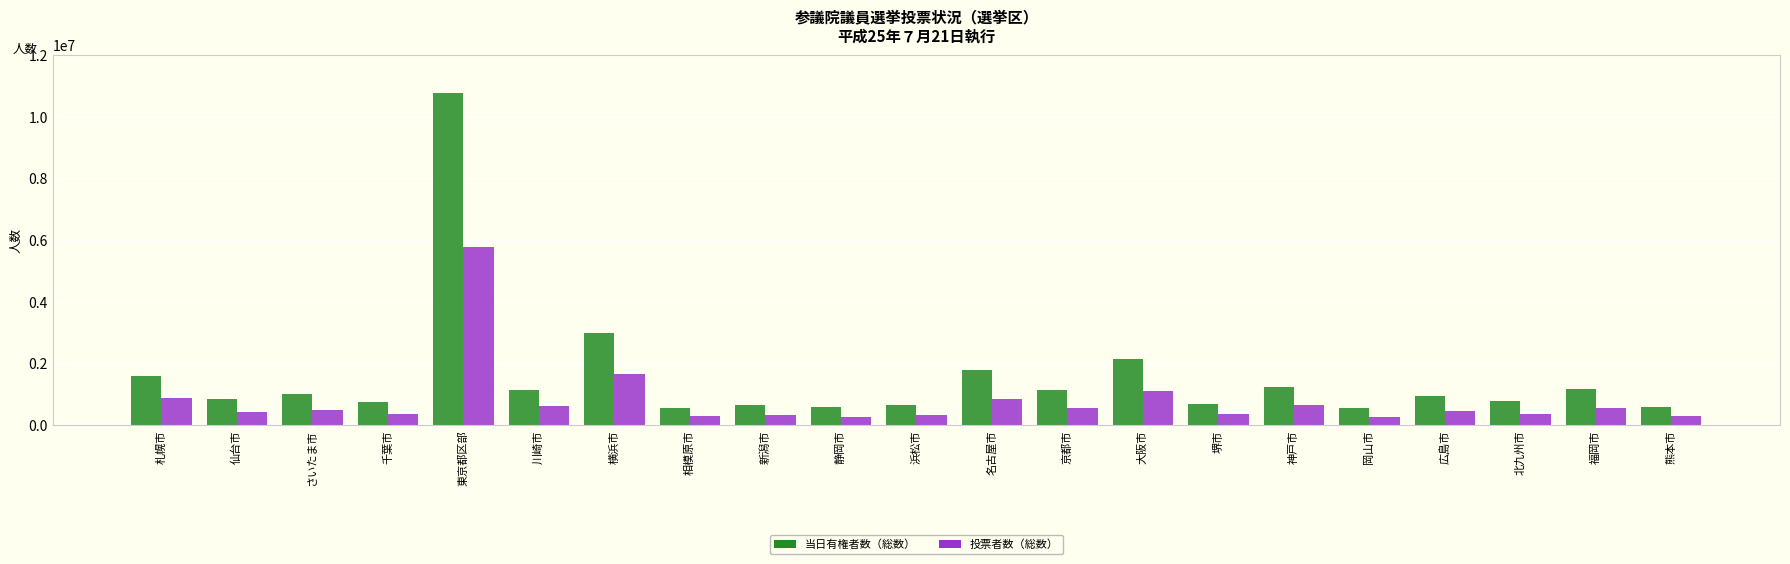

List the series in order of their overall mean, highest first.

当日有権者数（総数）, 投票者数（総数）